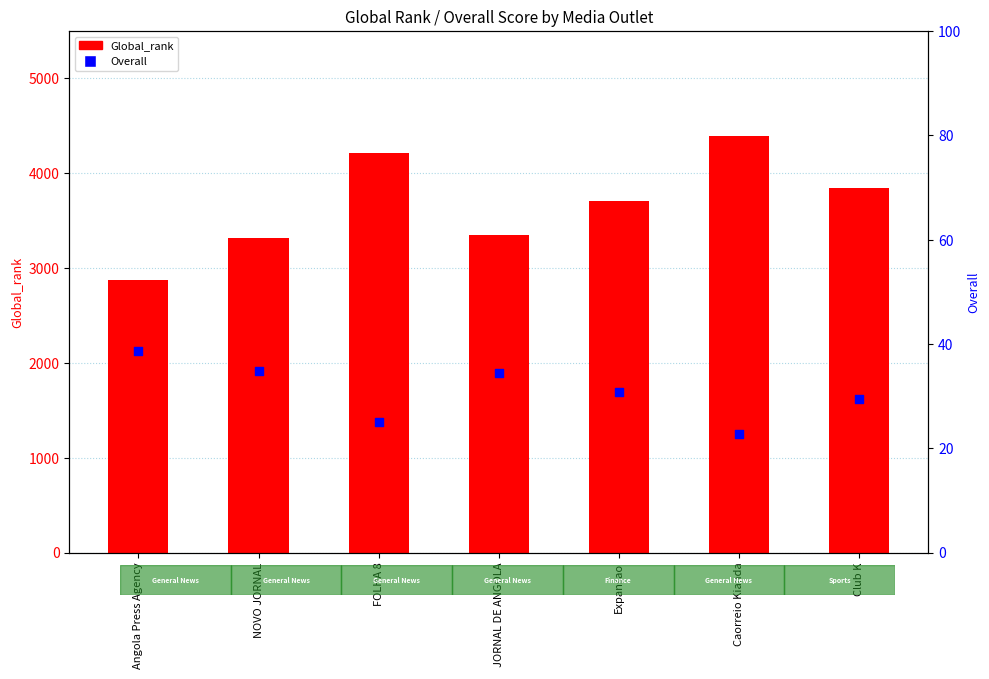

What are all the series names shown in the legend?

Global_rank, Overall